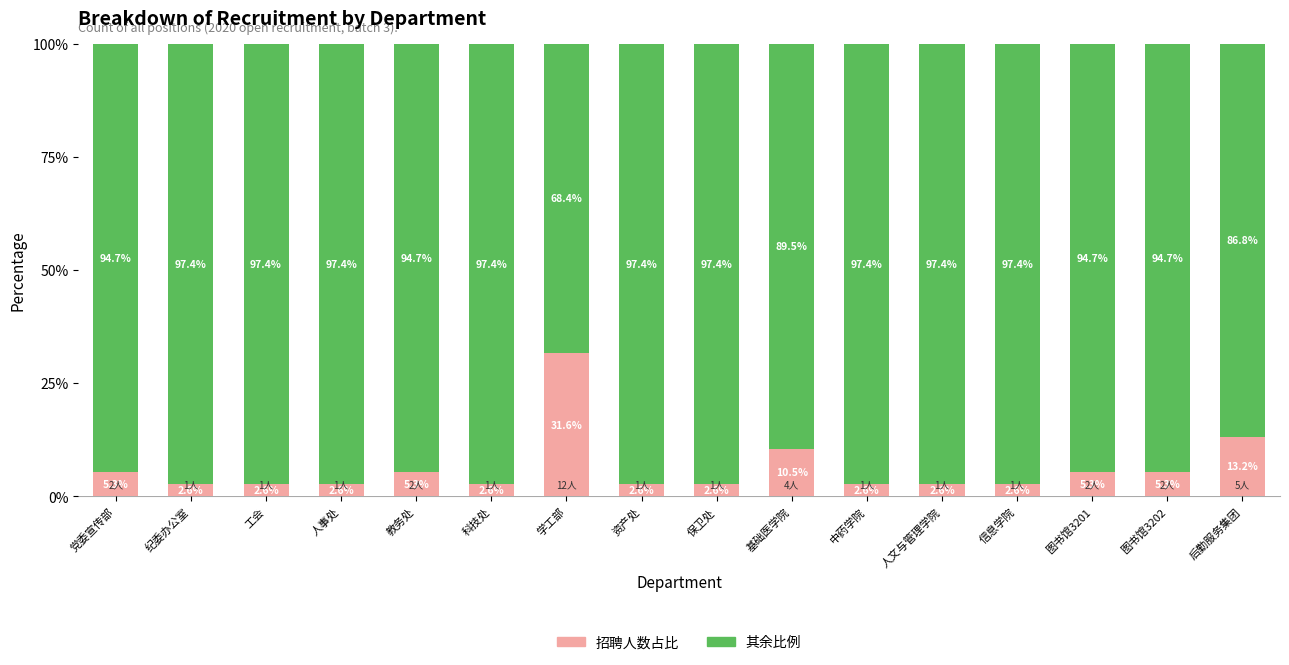

What is the sum of the 招聘人数占比 values at 人事处 and 教务处?

7.9